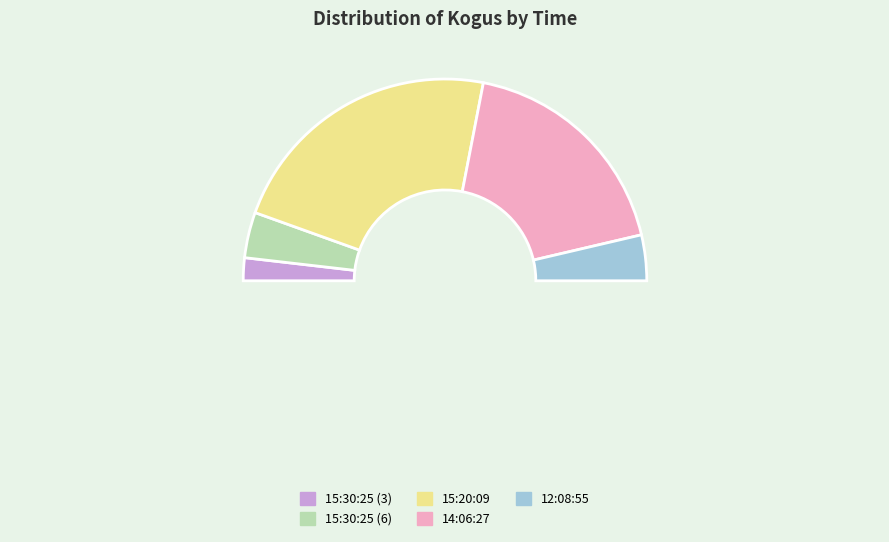

To the nearest percent, what is the combined percentage of 15:30:25 (6) and 12:08:55?

15%